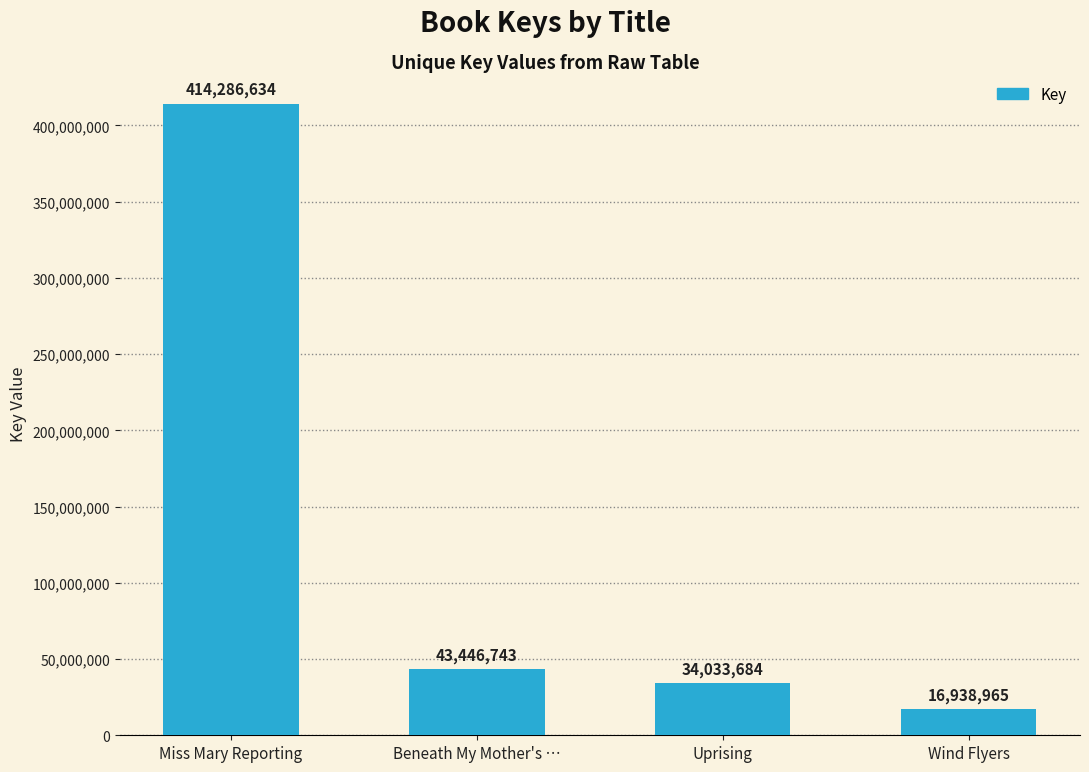

What is the label of the 3rd bar from the left?

Uprising